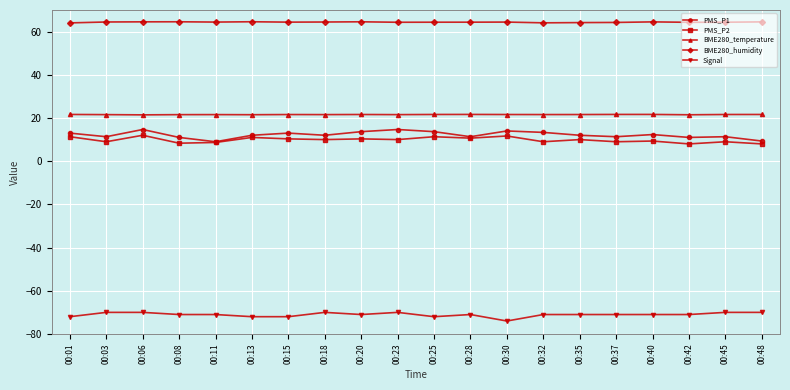

What is the value of the BME280_humidity point at the 2nd from the left?

64.5